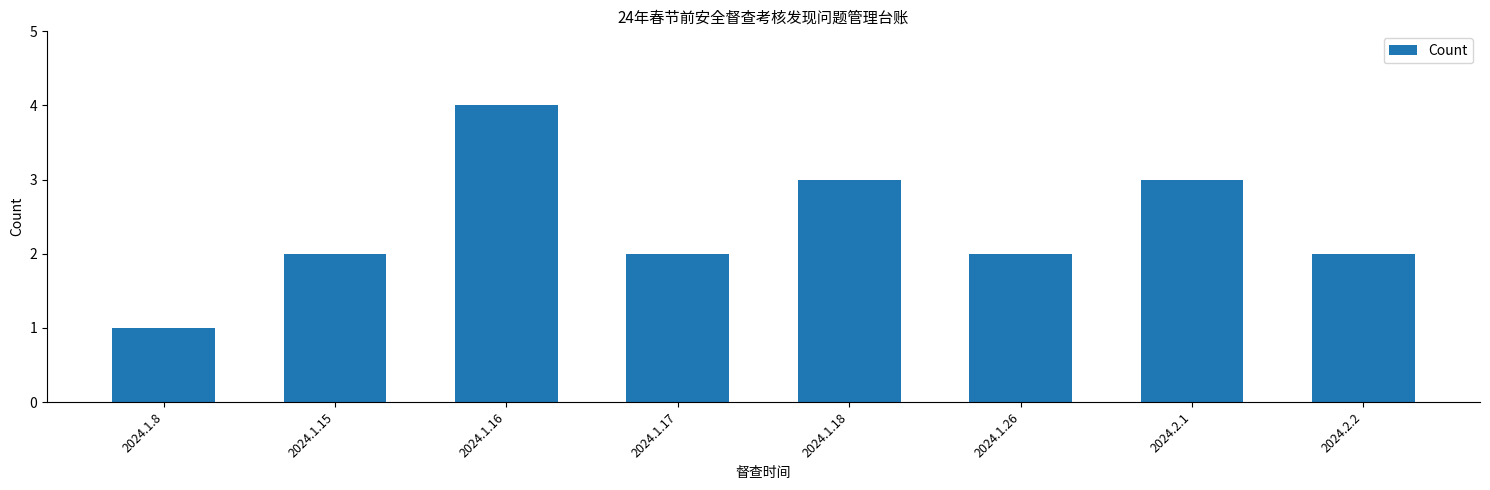

Reading left to right, transcribe all the data shown in this chart.

2024.1.8=1	2024.1.15=2	2024.1.16=4	2024.1.17=2	2024.1.18=3	2024.1.26=2	2024.2.1=3	2024.2.2=2